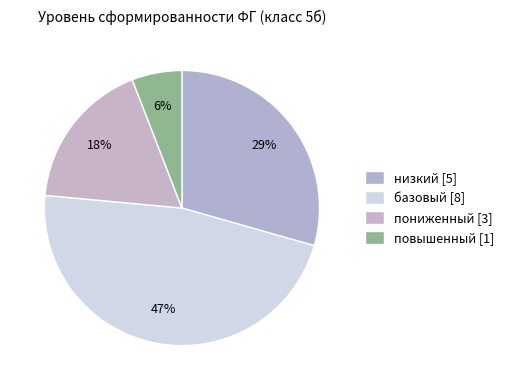

To the nearest percent, what is the difference between the largest and smallest slice percentages?

41%